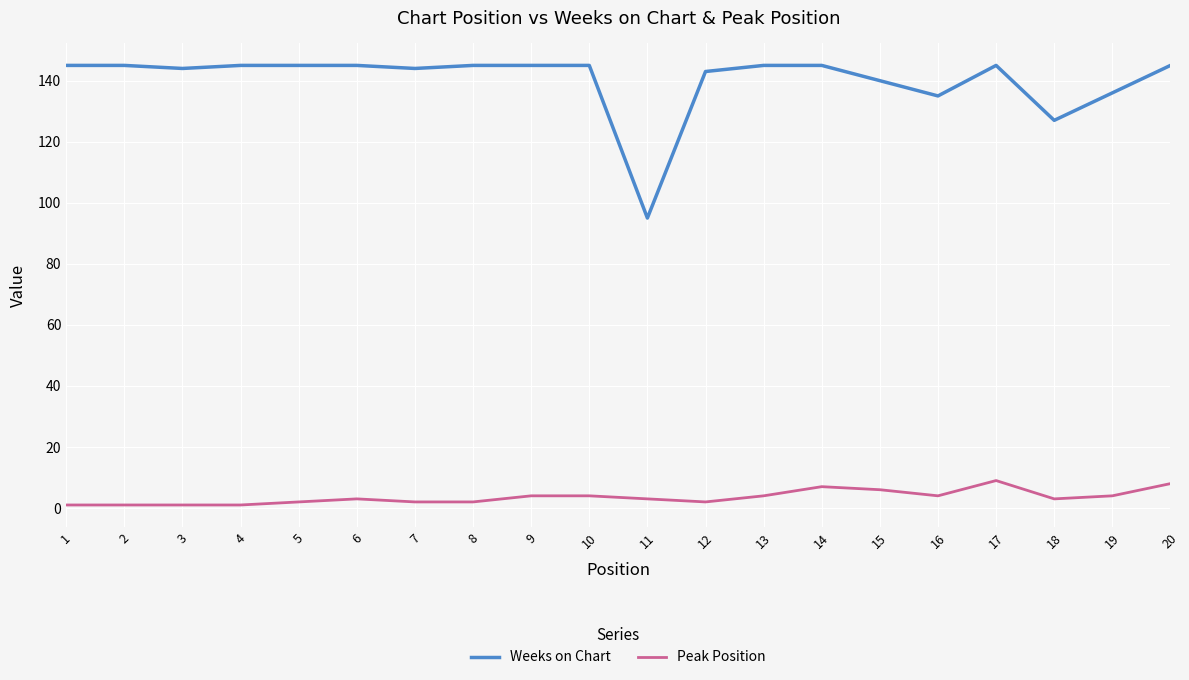

Which series has the largest range (max minus min)?

Weeks on Chart